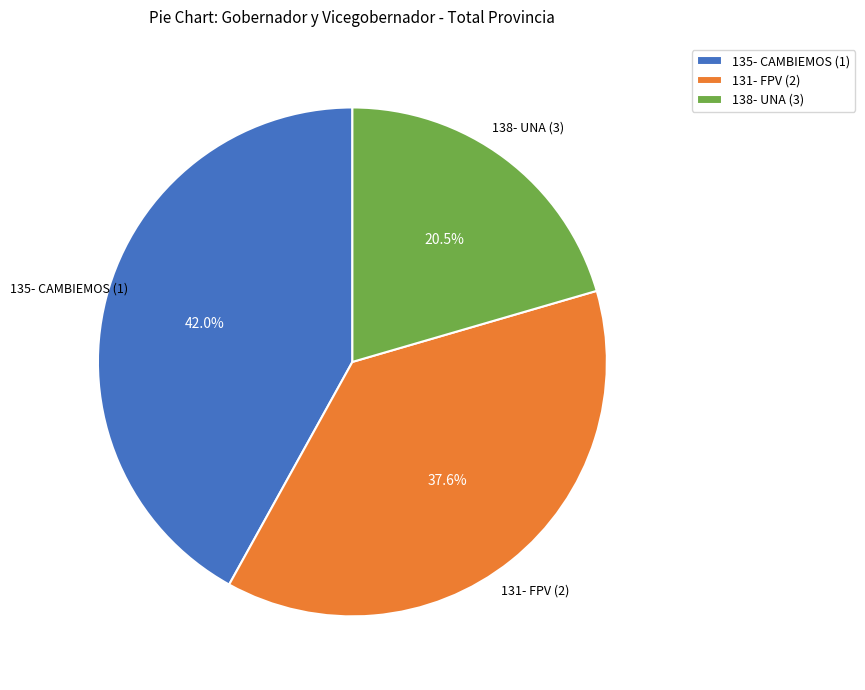

Which has a higher value, 131- FPV (2) or 135- CAMBIEMOS (1)?

135- CAMBIEMOS (1)